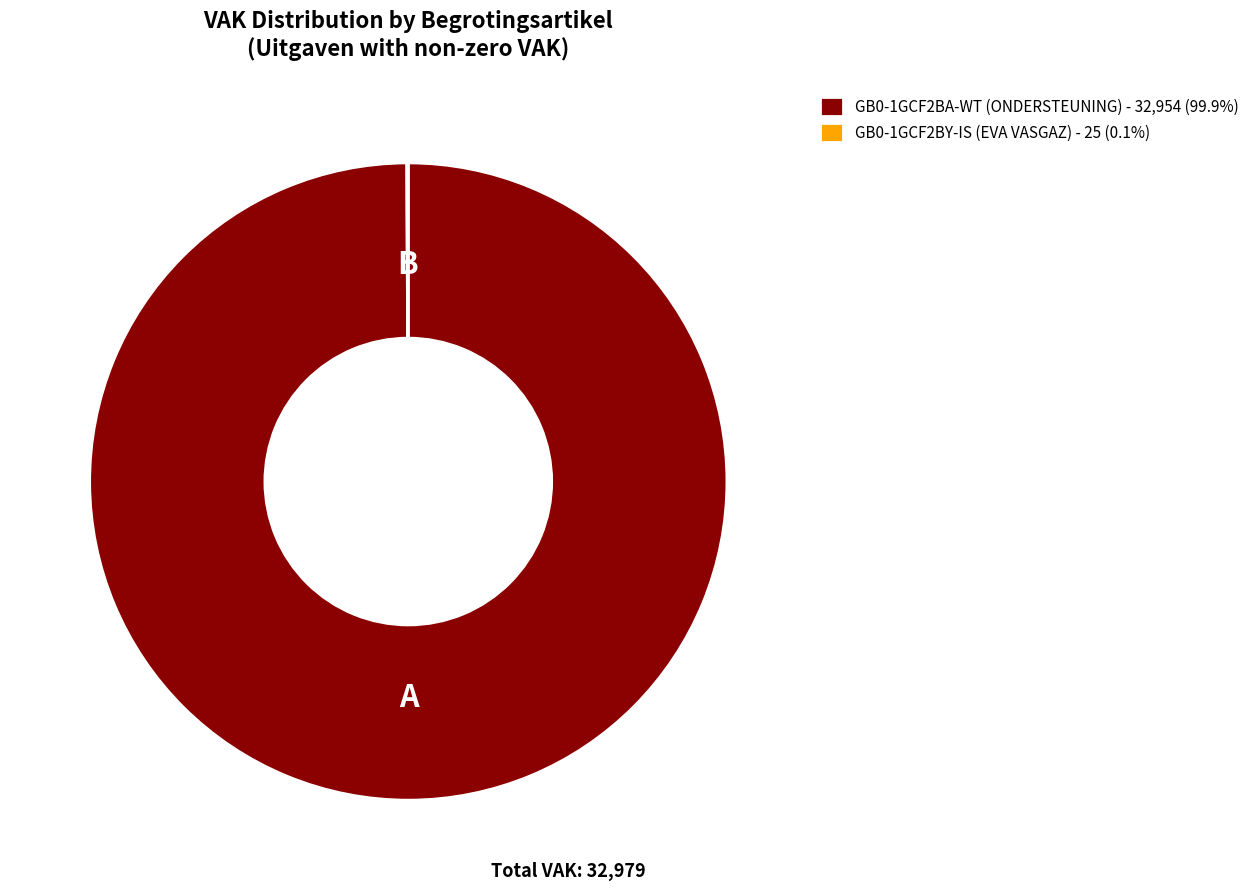

Does any single category account for the majority?

Yes